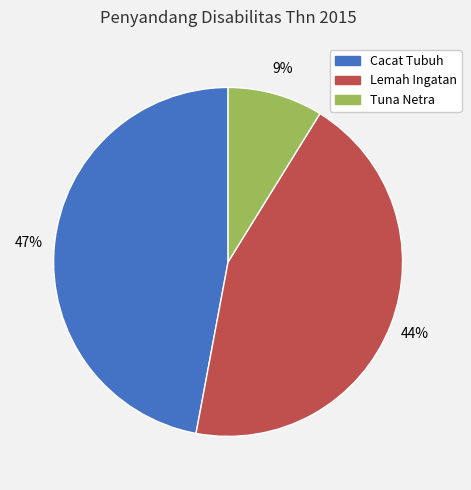

Do Tuna Netra and Lemah Ingatan together represent more than half of the pie?

Yes